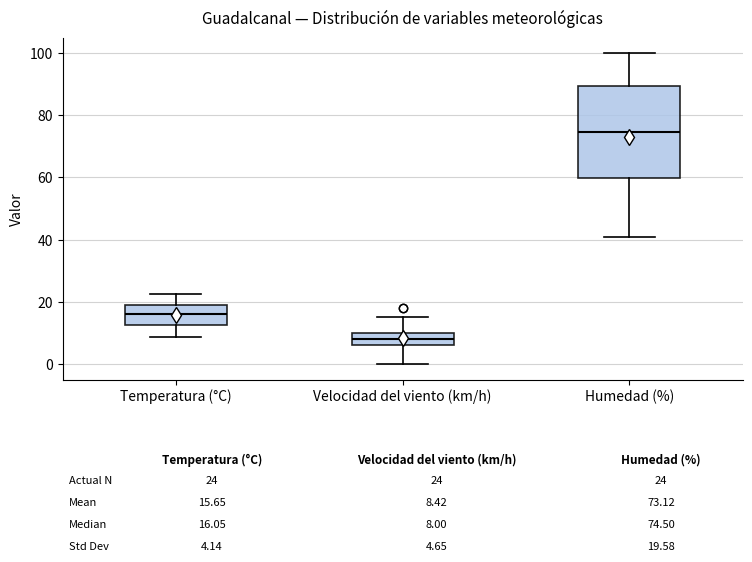

Which box's median line is the highest?

Humedad (%)